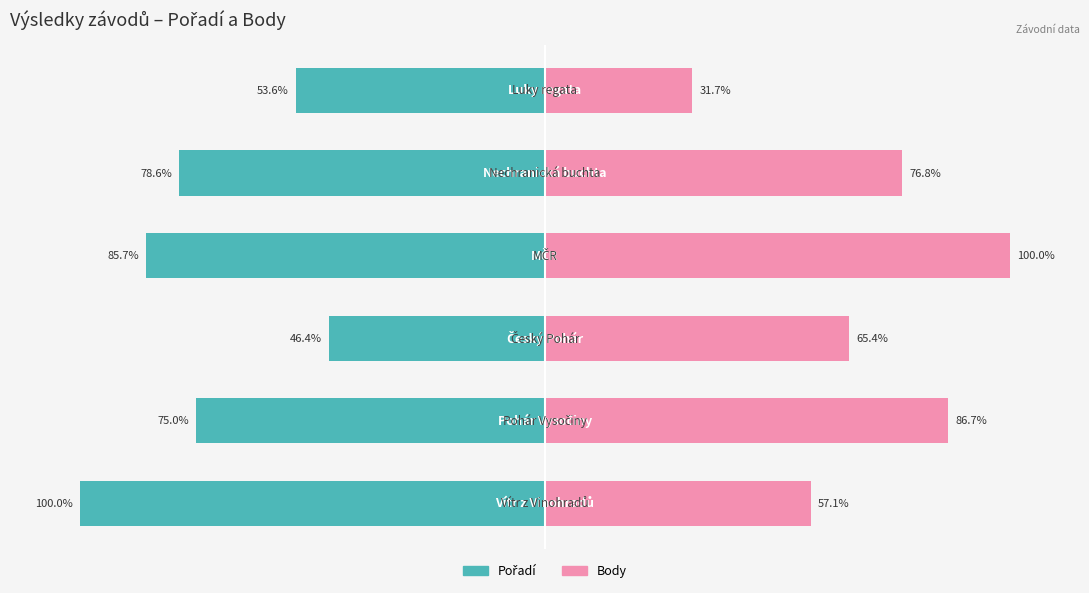

What is the minimum value for Pořadí?

-100.0